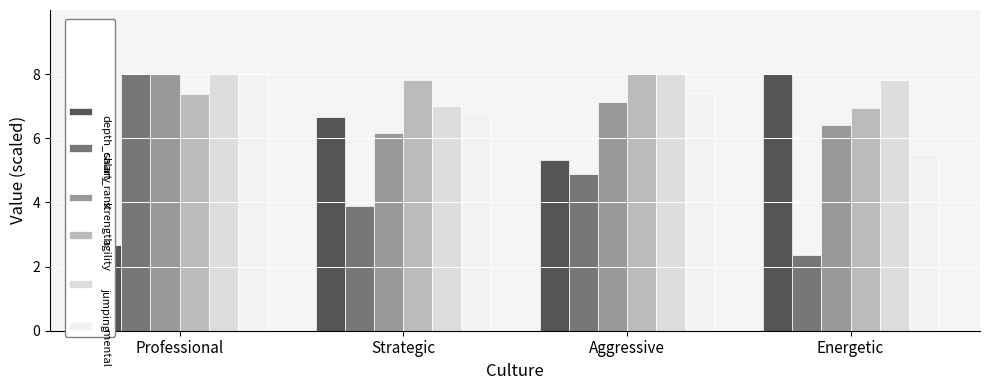

What are all the series names shown in the legend?

depth_chart_rank, salary, strength, agility, jumping, mental